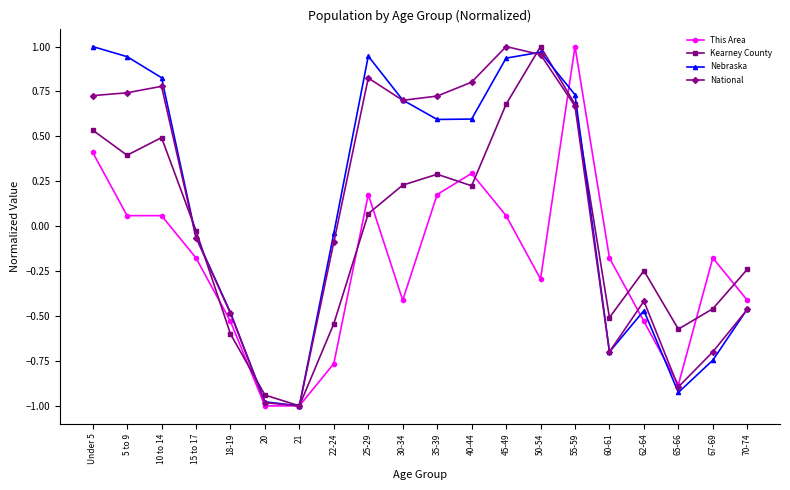

Is the value of This Area at 40-44 greater than the value of Kearney County at 25-29?

Yes